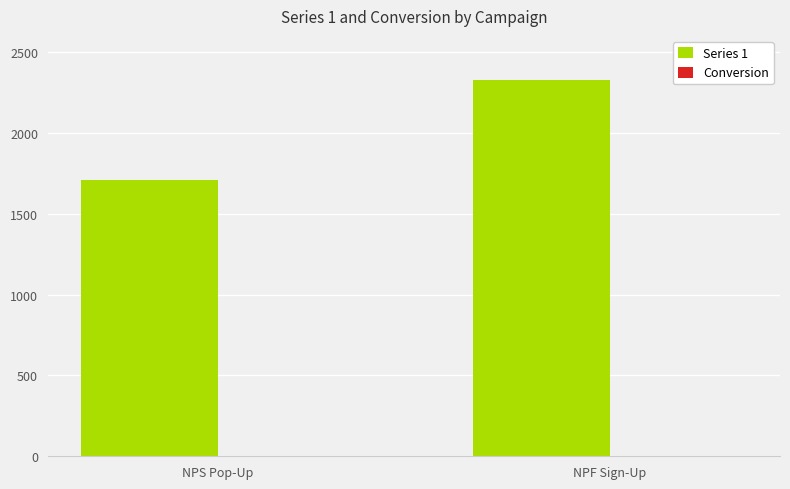

Which category has the highest value across all series?

NPF Sign-Up